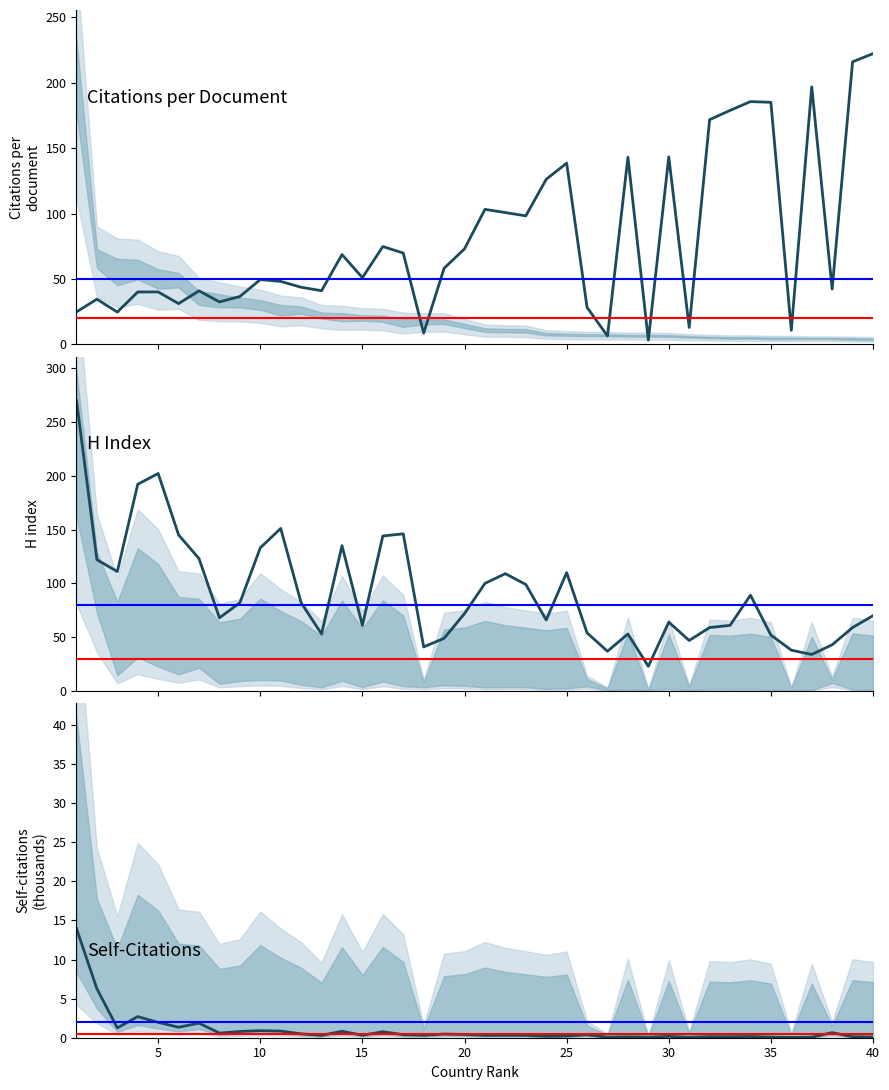

Which series has the largest range (max minus min)?

H index